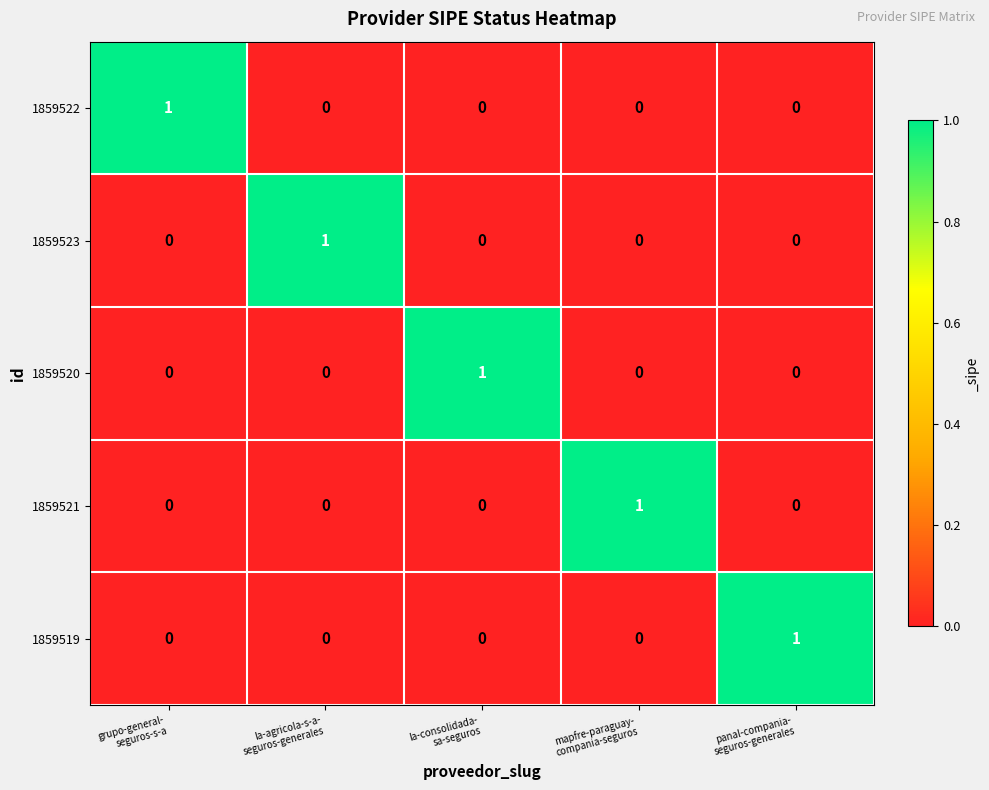

At how many categories does at least one series exceed 0?

5